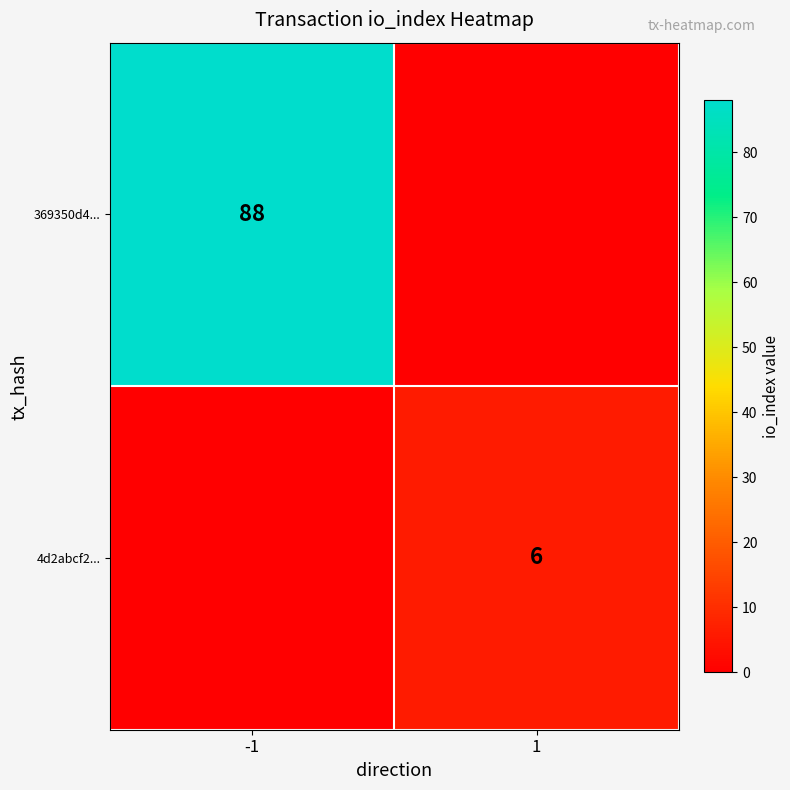

Is it true that 4d2abcf2... equals 6 at 1?

True